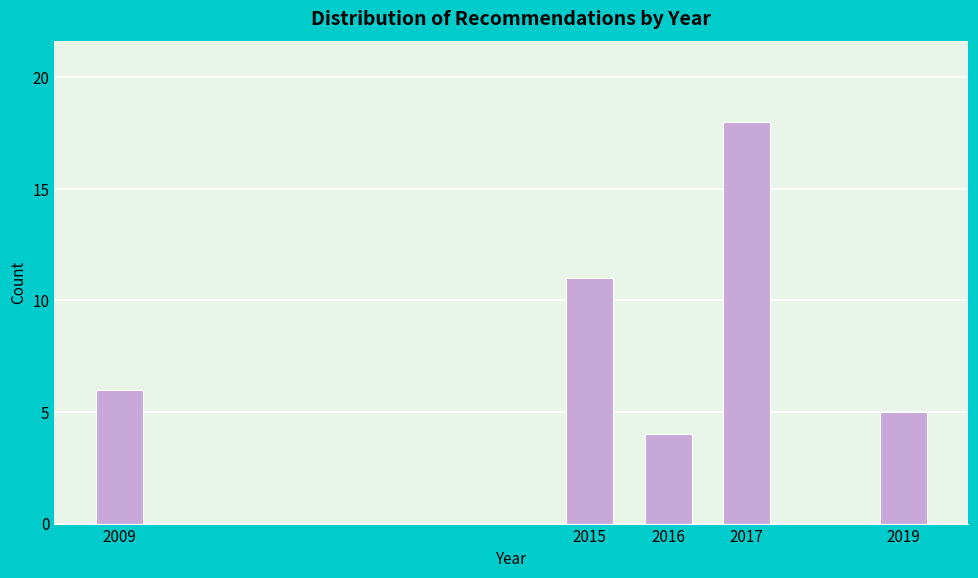

Reading left to right, list all the values displayed in this chart.

2009=6	2015=11	2016=4	2017=18	2019=5